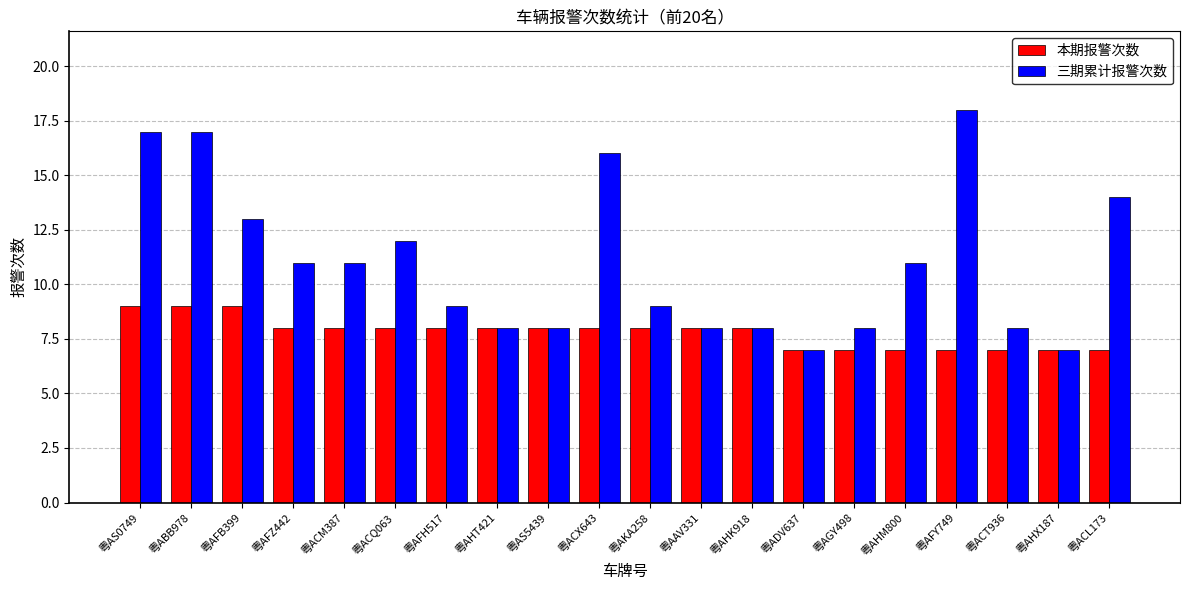

List the series in order of their peak value, lowest first.

本期报警次数, 三期累计报警次数